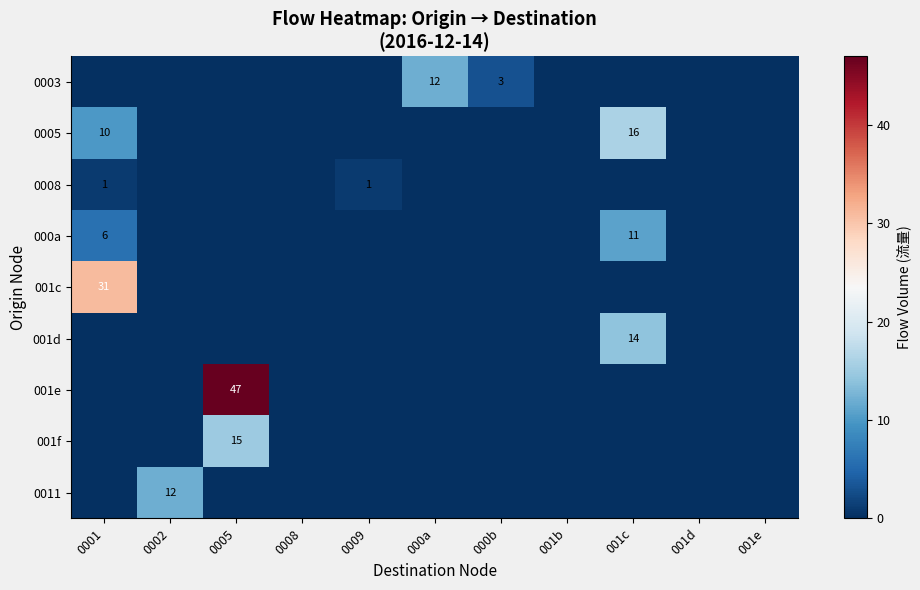

Rank the series by their maximum value, from highest to lowest.

001e, 001c, 0005, 001f, 001d, 0003, 0011, 000a, 0008